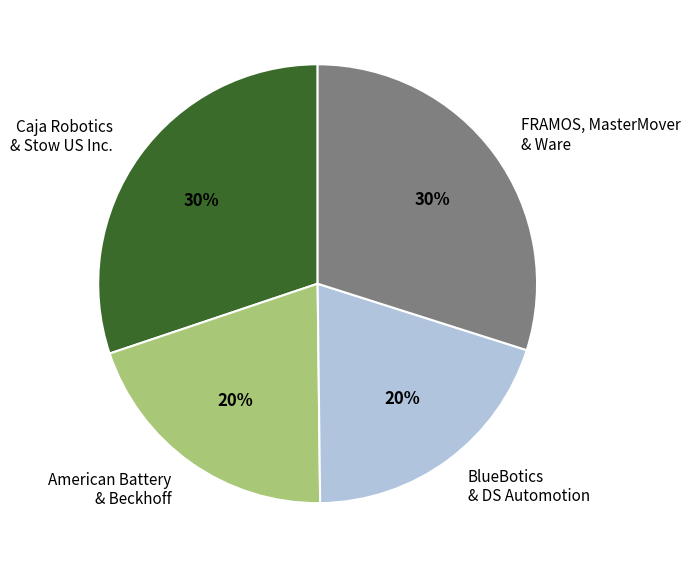

To the nearest percent, what is the average slice percentage?

25%